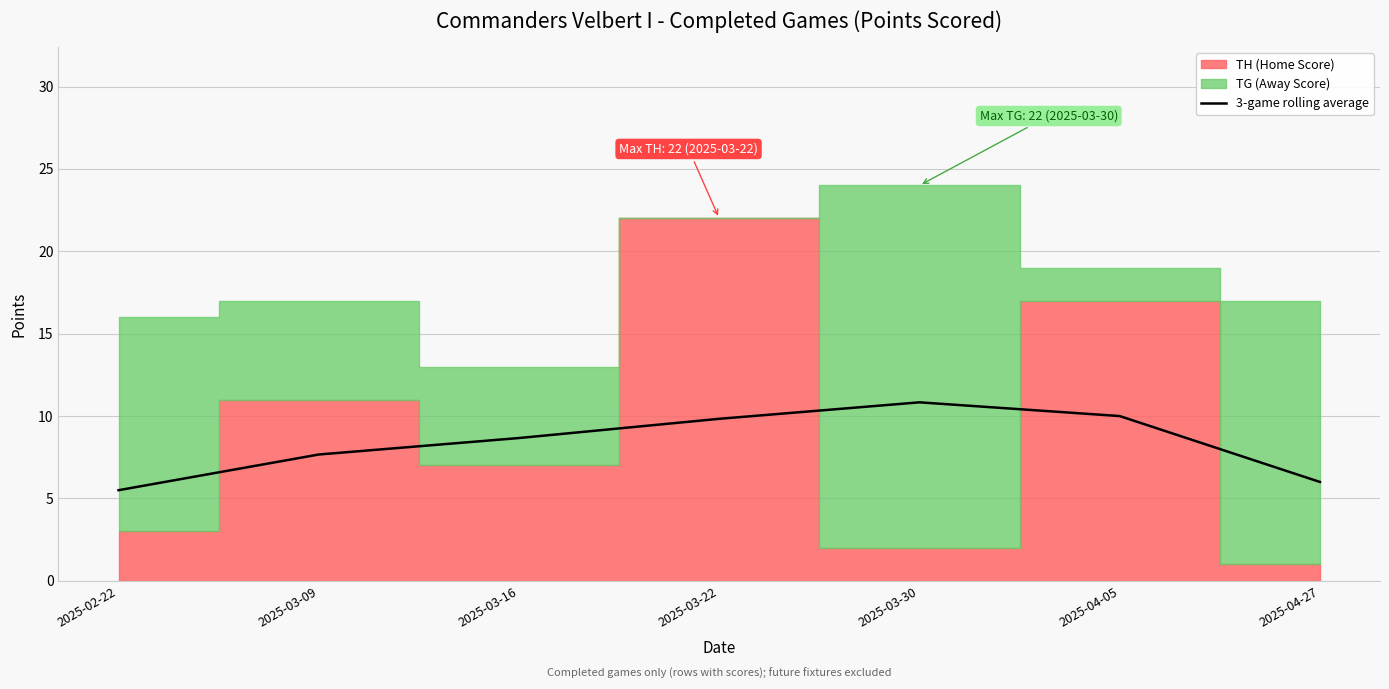

Where does the 3-game rolling average series first go above 8?

2025-03-16